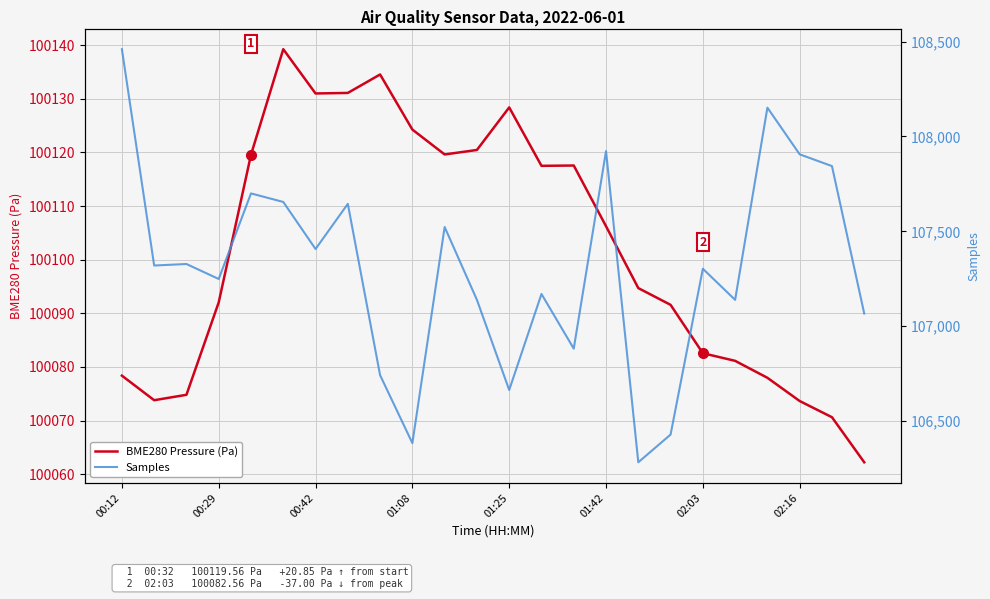

Where is BME280 Pressure (Pa) nearest to the value 100100?

16